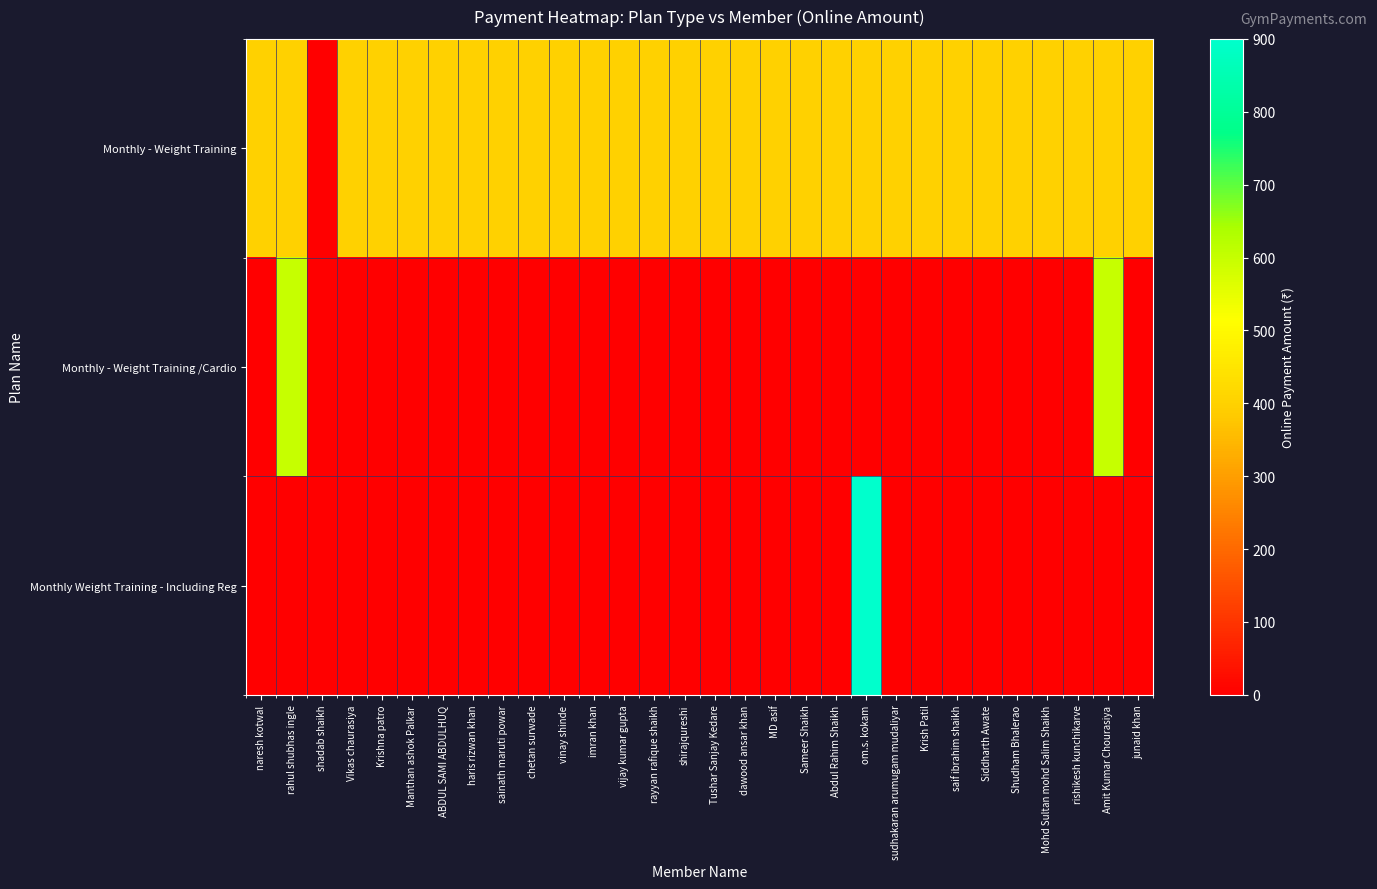

Rank the series at Manthan ashok Palkar from highest to lowest value.

Monthly - Weight Training, Monthly - Weight Training /Cardio, Monthly Weight Training - Including Reg